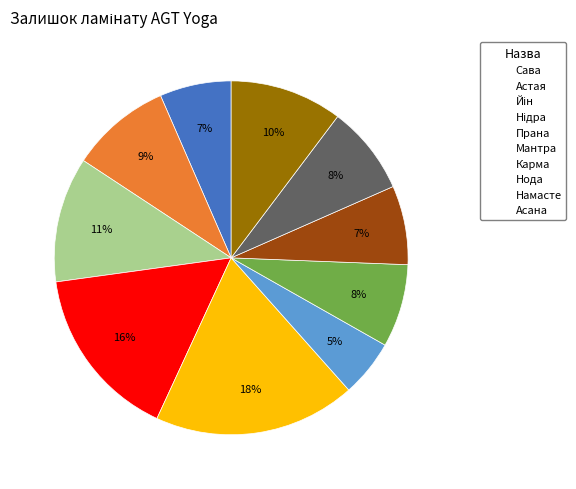

To the nearest percent, what is the average slice percentage?

10%